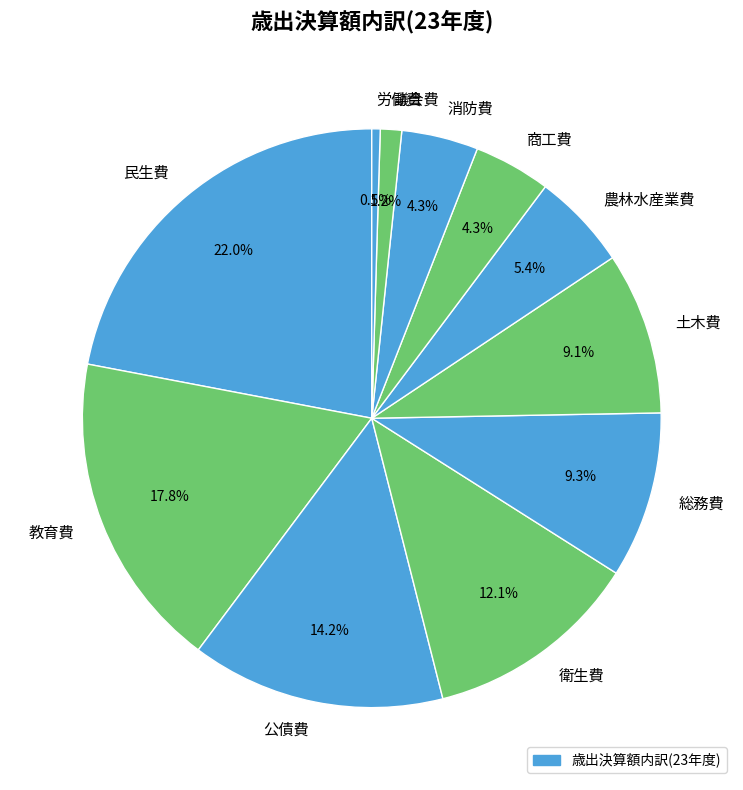

What percentage is NOT represented by 労働費?

99.5%